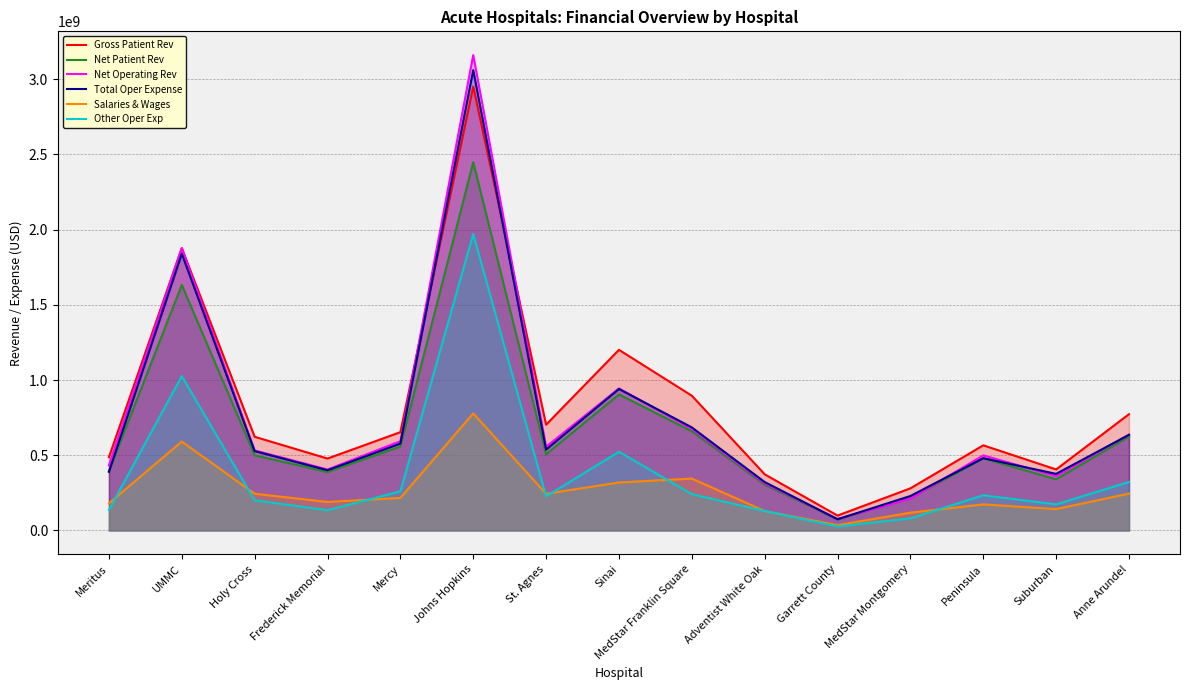

What is the value of the Gross Patient Rev point at the 1st from the left?

487418237